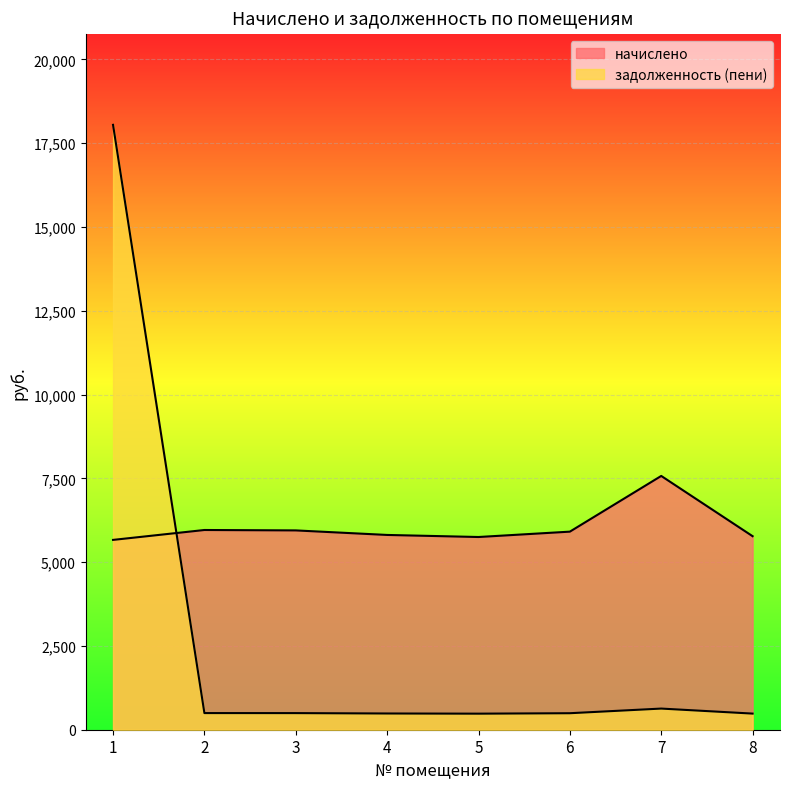

Reading left to right, what are all the values shown in this chart?

начислено: 1=5663.5	2=5959.0	3=5946.7	4=5811.2	5=5749.7	6=5909.8	7=7571.9	8=5774.3
задолженность (пени): 1=18047.1	2=496.6	3=495.6	4=484.3	5=479.1	6=492.5	7=631.0	8=481.2